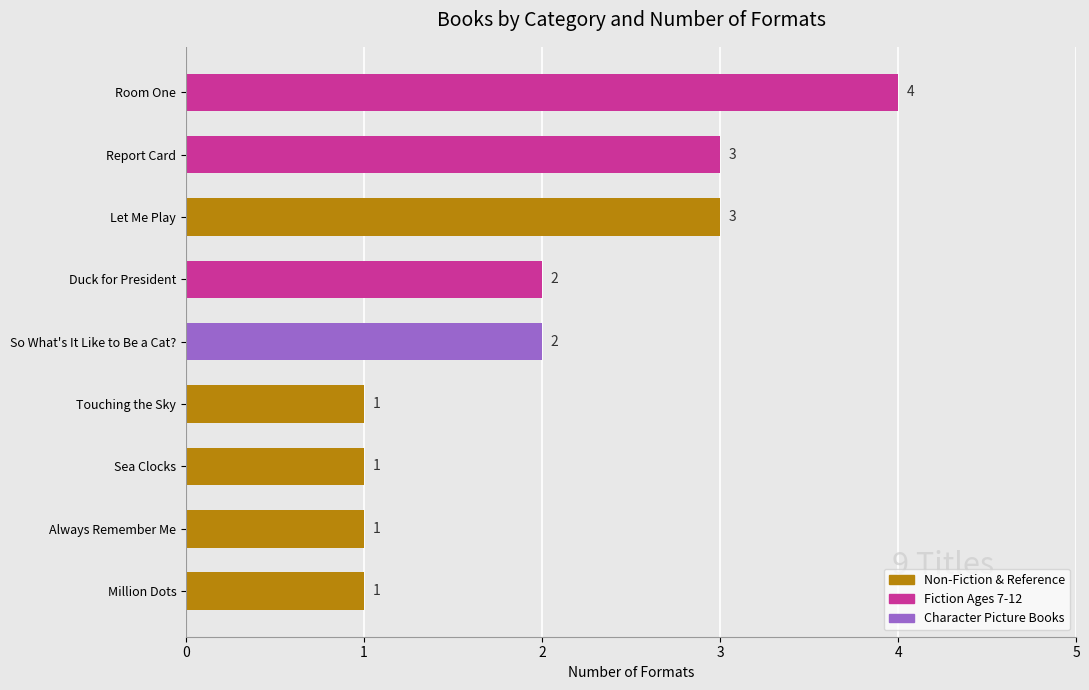

Count the values in the range 1 to 3.

8